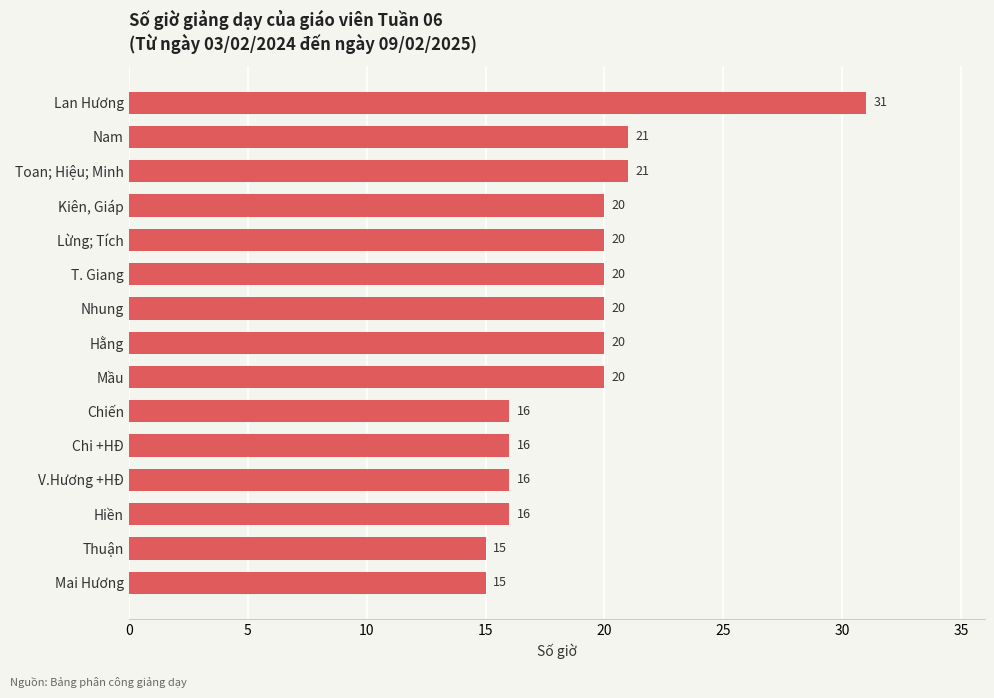

What is the approximate value at Chiến, to the nearest 10?

20